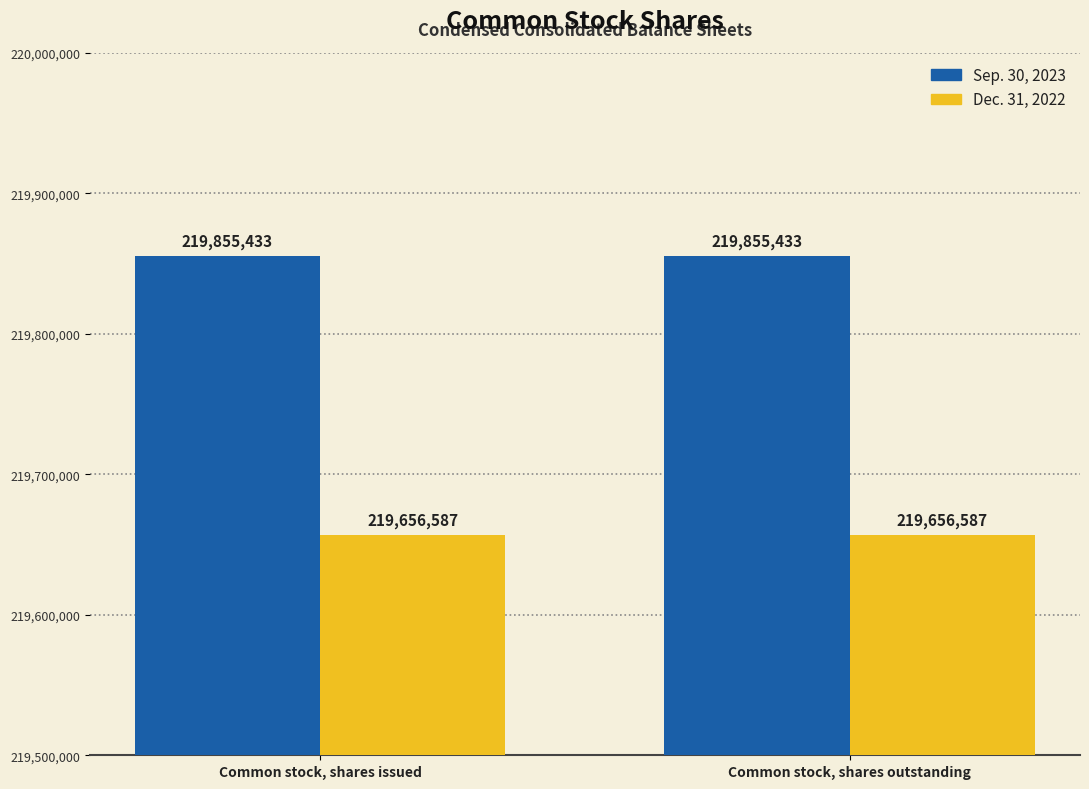

Is the value of Dec. 31, 2022 at Common stock, shares issued greater than the value of Sep. 30, 2023 at Common stock, shares issued?

No